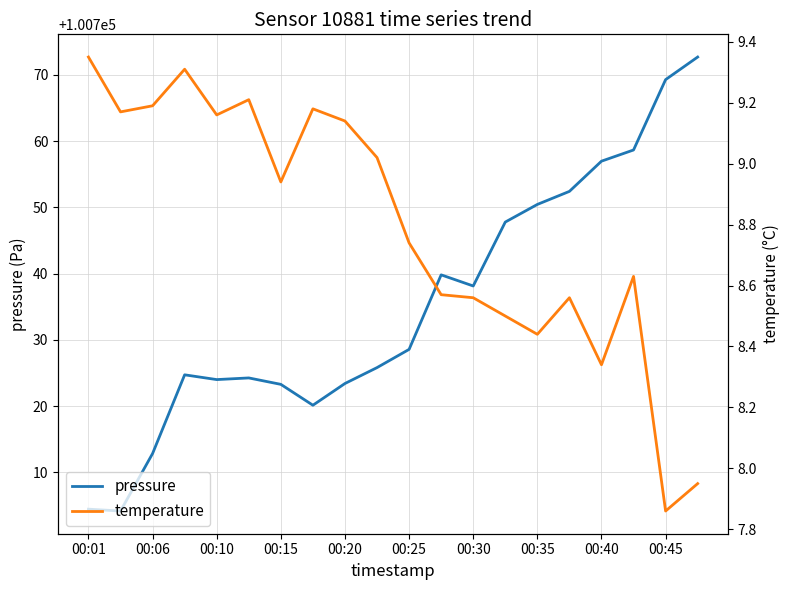

What is the minimum value for pressure?

100704.2